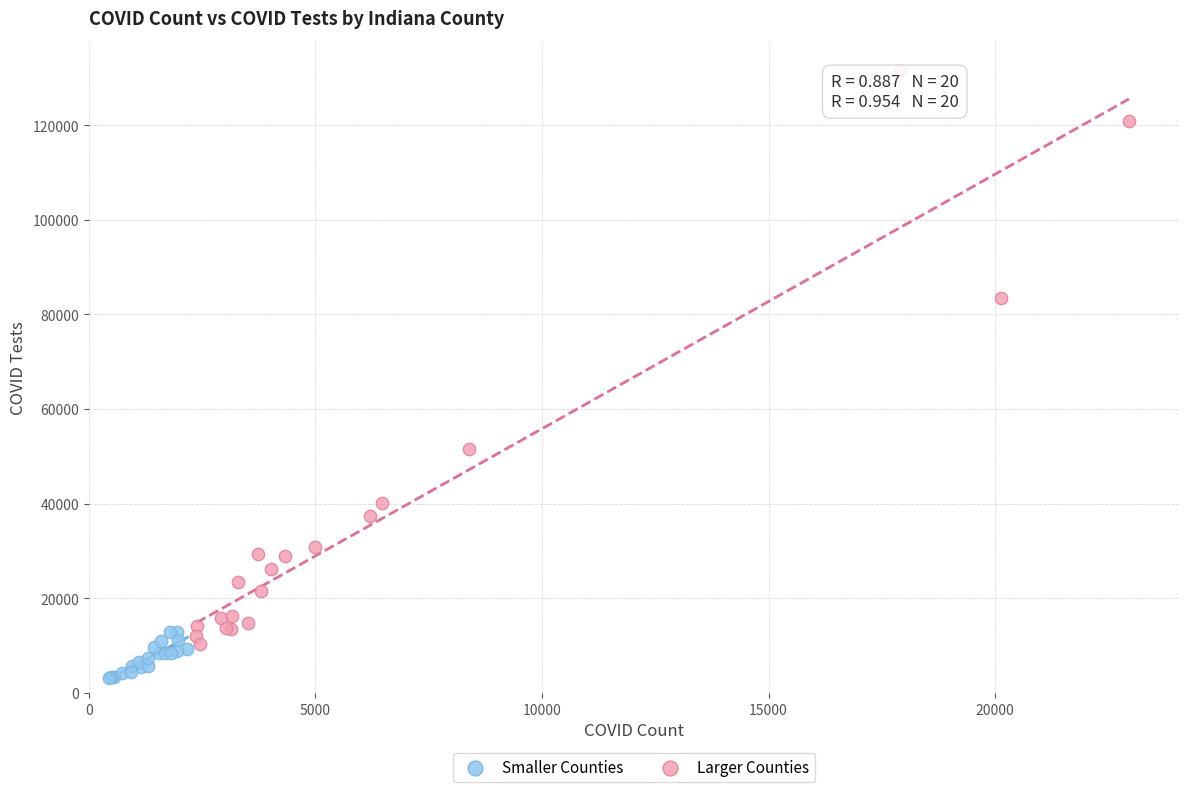

Which series contains the lowest Y value?

Smaller Counties